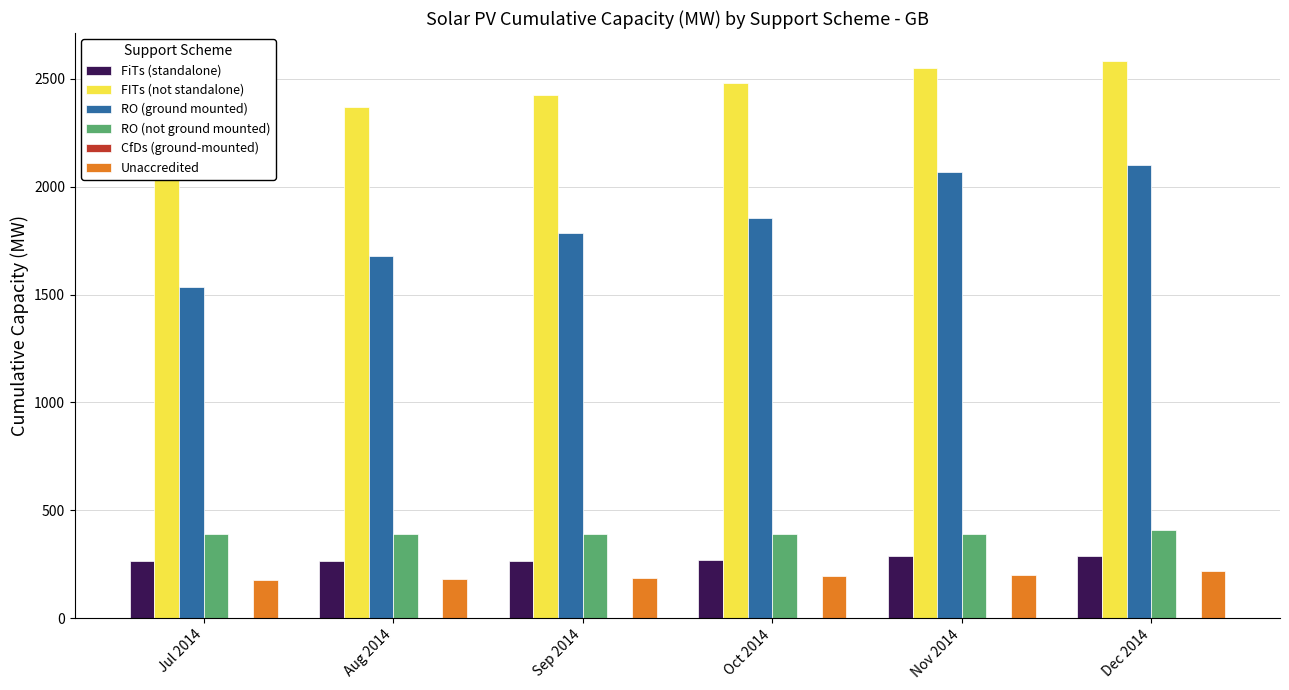

What position from the right is Oct 2014?

3